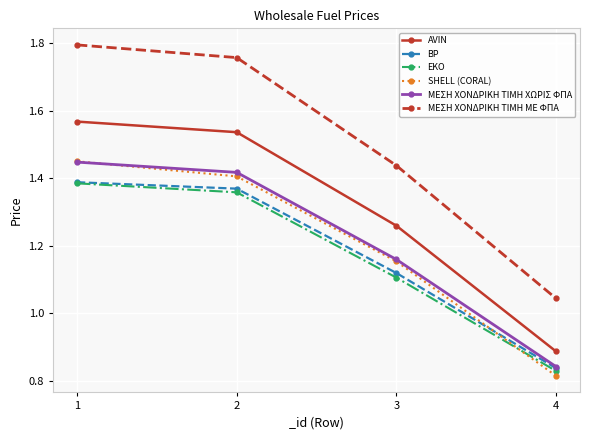

What is the difference between the highest and lowest values at 4?

0.2